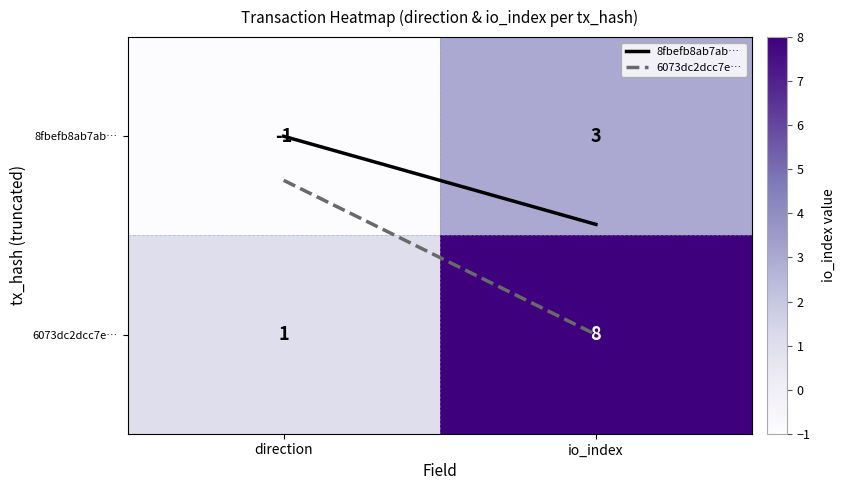

Where is 6073dc2dcc7e… nearest to the value 4?

direction